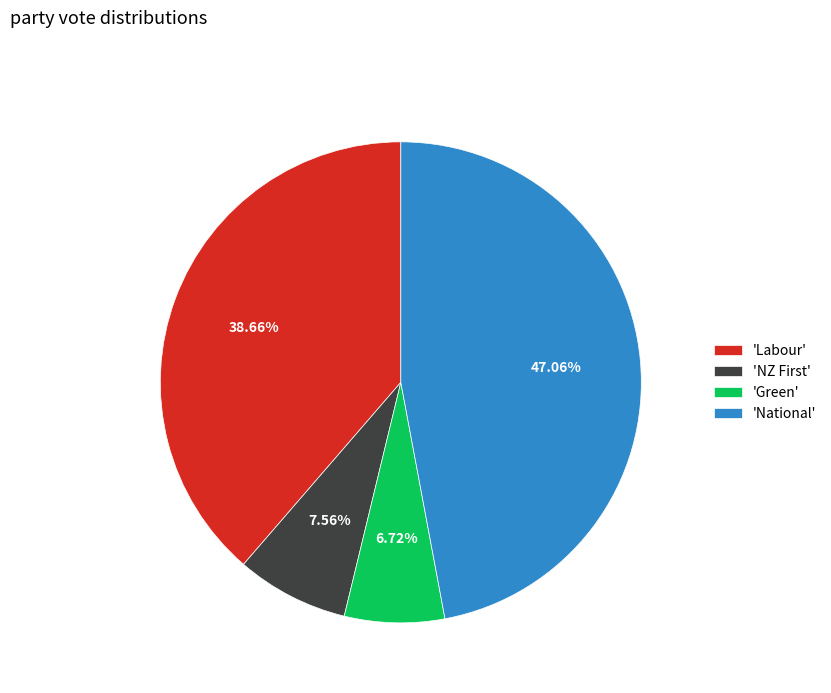

Combined, do 'Green' and 'Labour' account for over 50%?

No